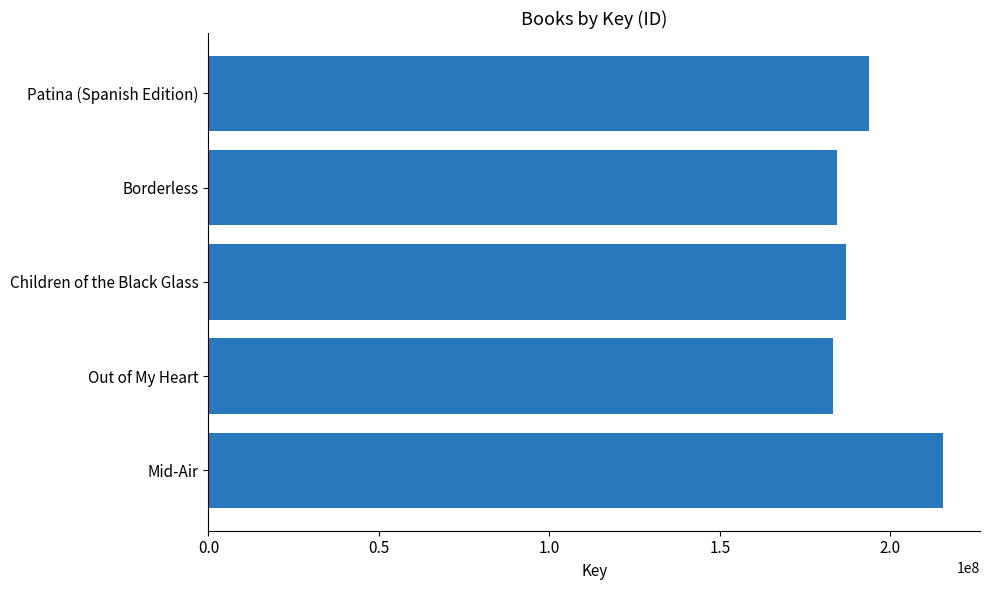

Which label corresponds to the largest value in the chart?

Mid-Air